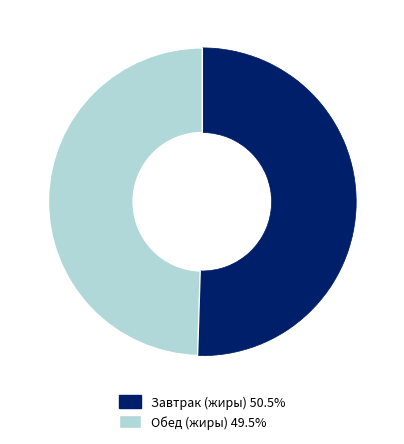

Does any single category account for the majority?

Yes